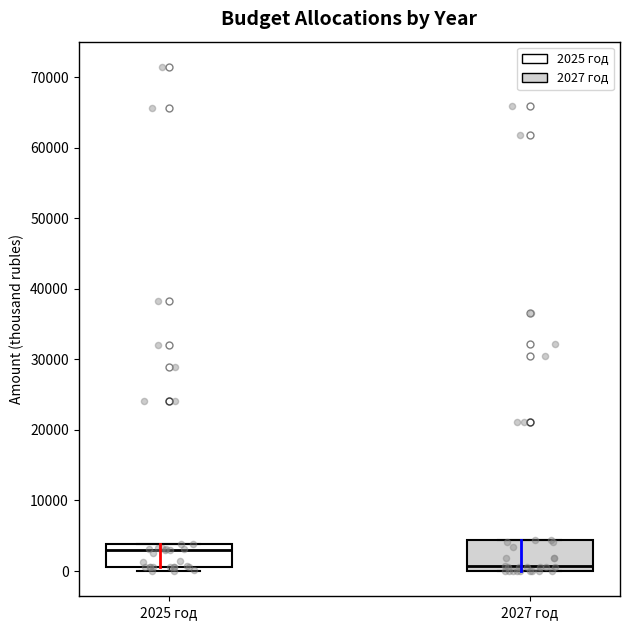

Reading left to right, read every box against the y-axis: the position of its median line, the range the box covers, and the ends of its whiskers. The values are not printed on the chart, so give them approximately, as read against the axis.

2025 год: median 3000, box 1000 to 4000, whiskers 0 to 4000
2027 год: median 1000, box 0 to 4000, whiskers 0 to 4000